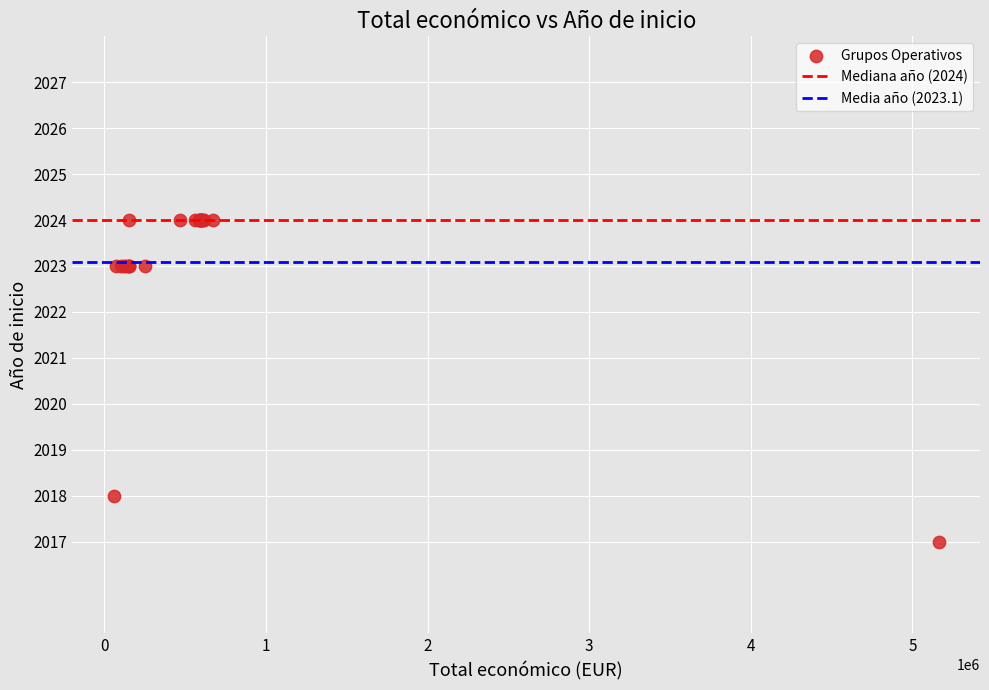

What Y value in the scatter plot is closest to 2020?

2018